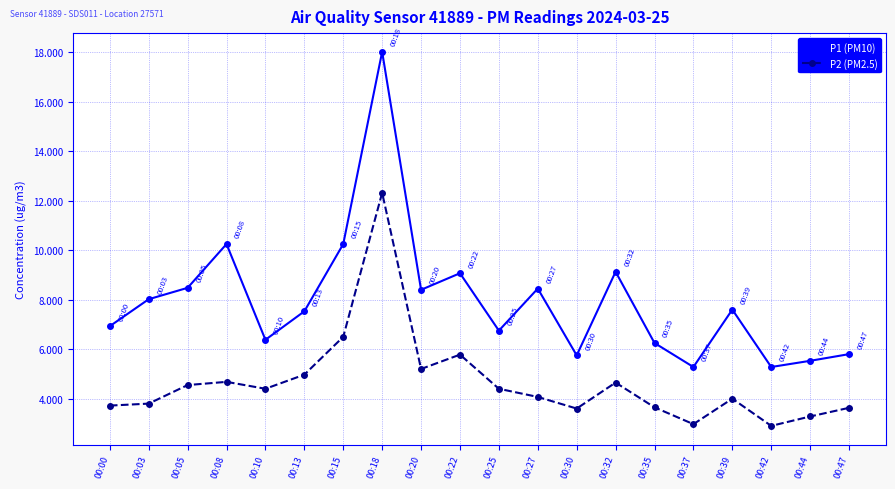

What is the minimum value shown in the chart?

2.9